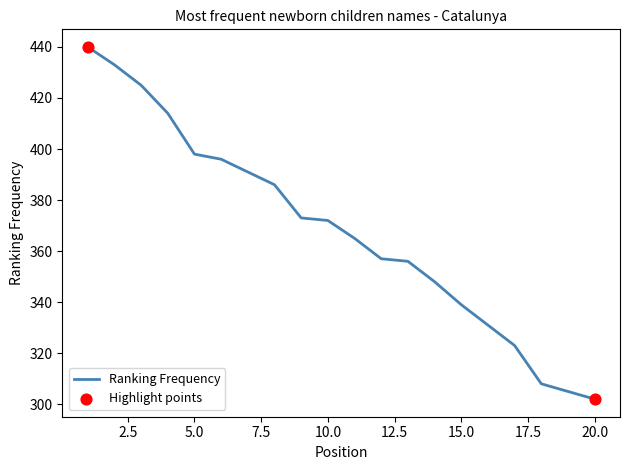

What is the difference between the maximum and minimum values?

138